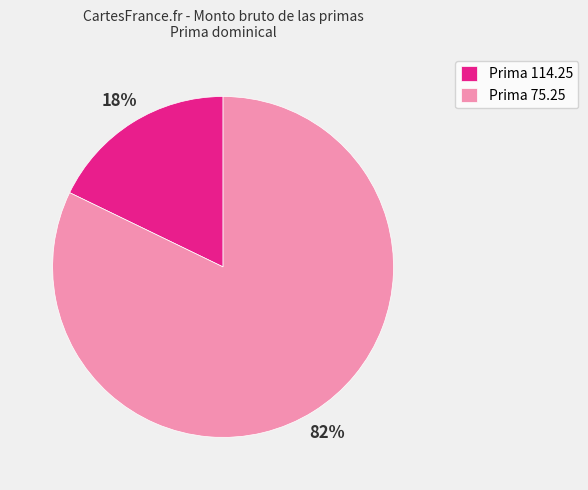

Count the number of slices in the pie.

2